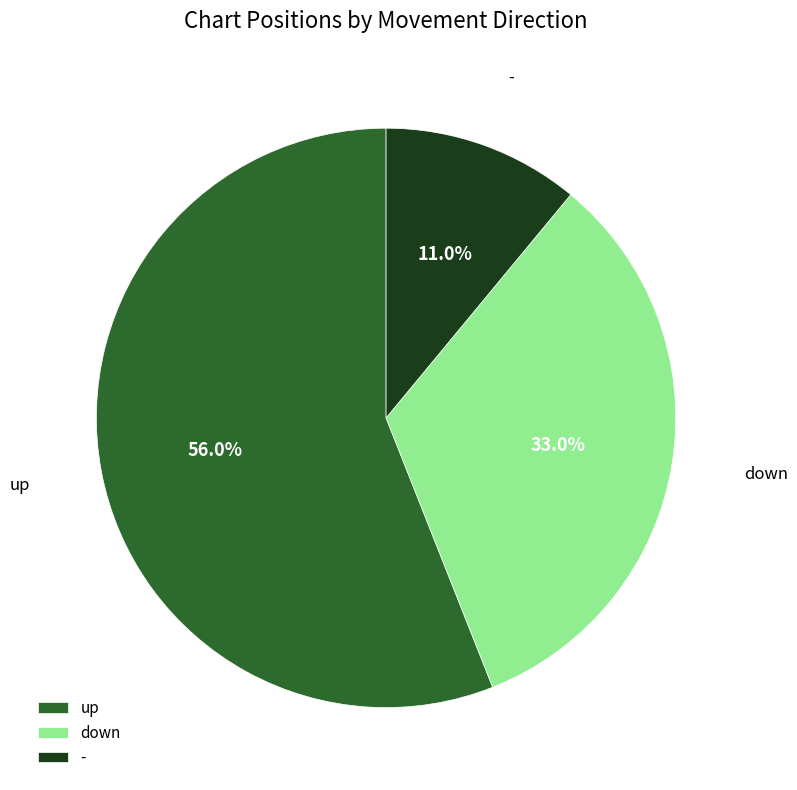

Which category has the biggest portion of the pie?

up